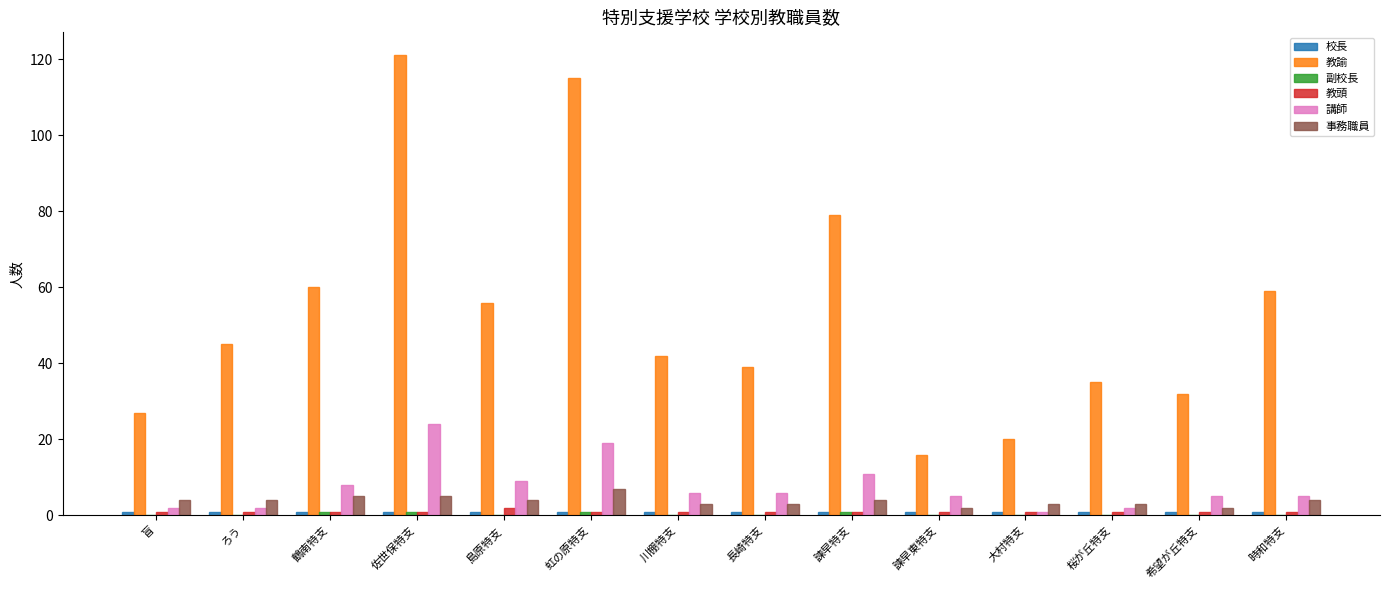

Are the bars grouped side by side (vs. stacked)?

Yes